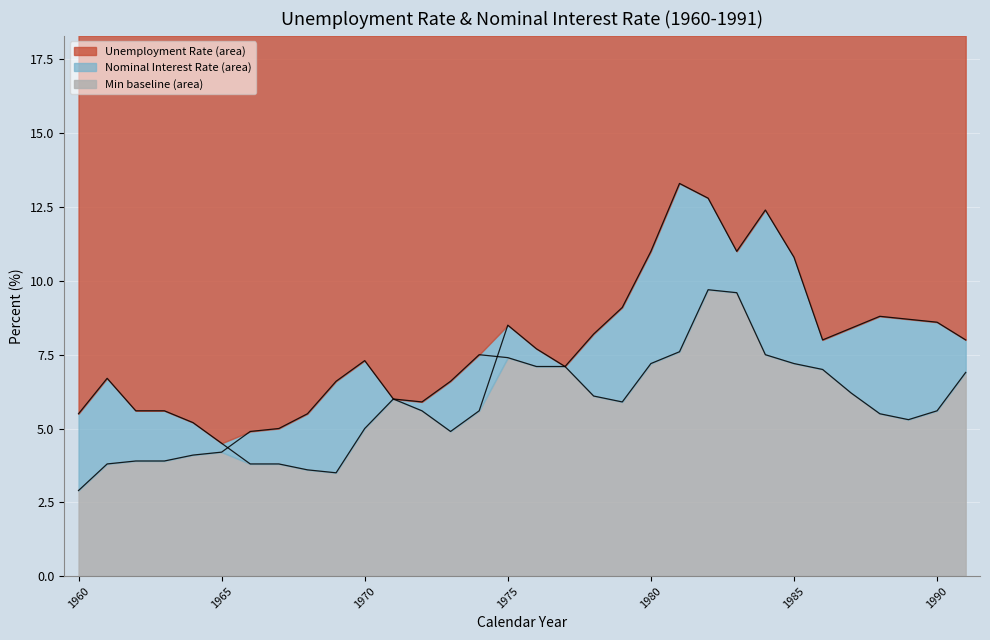

Does the chart display data point markers on the line(s)?

No